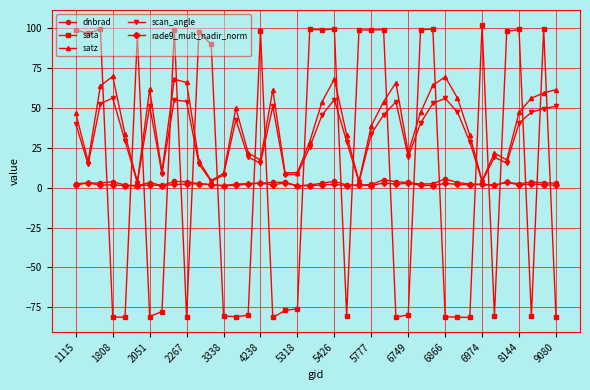

What is the value of the sata point at the 14th from the left?

-80.9